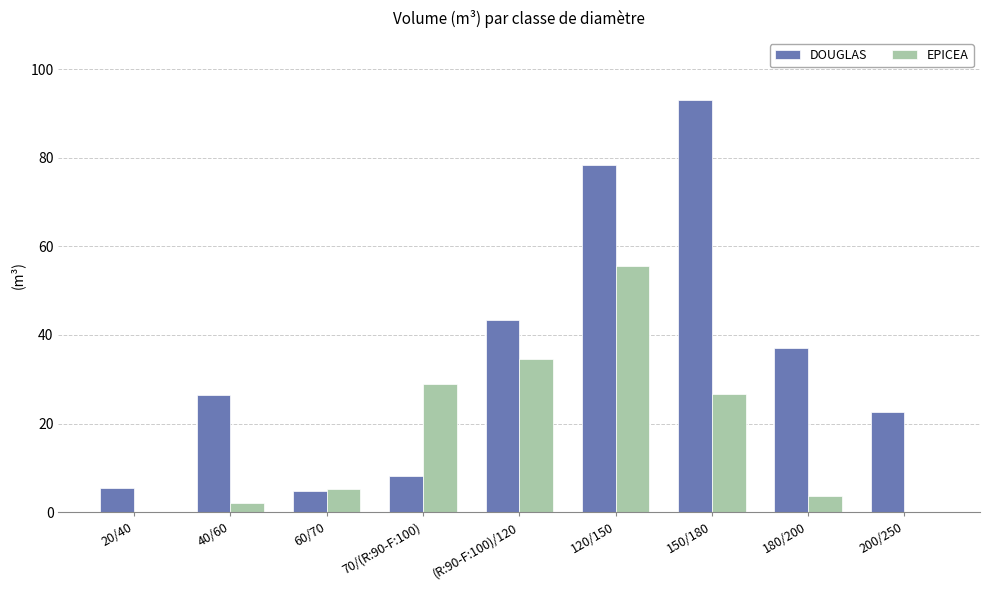

Are the bars horizontal?

No